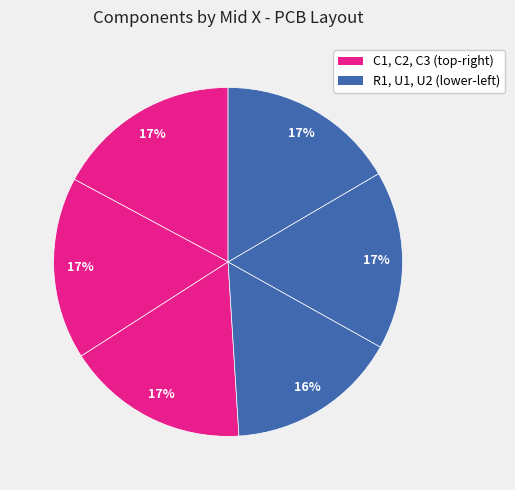

How many slices are in this pie chart?

6